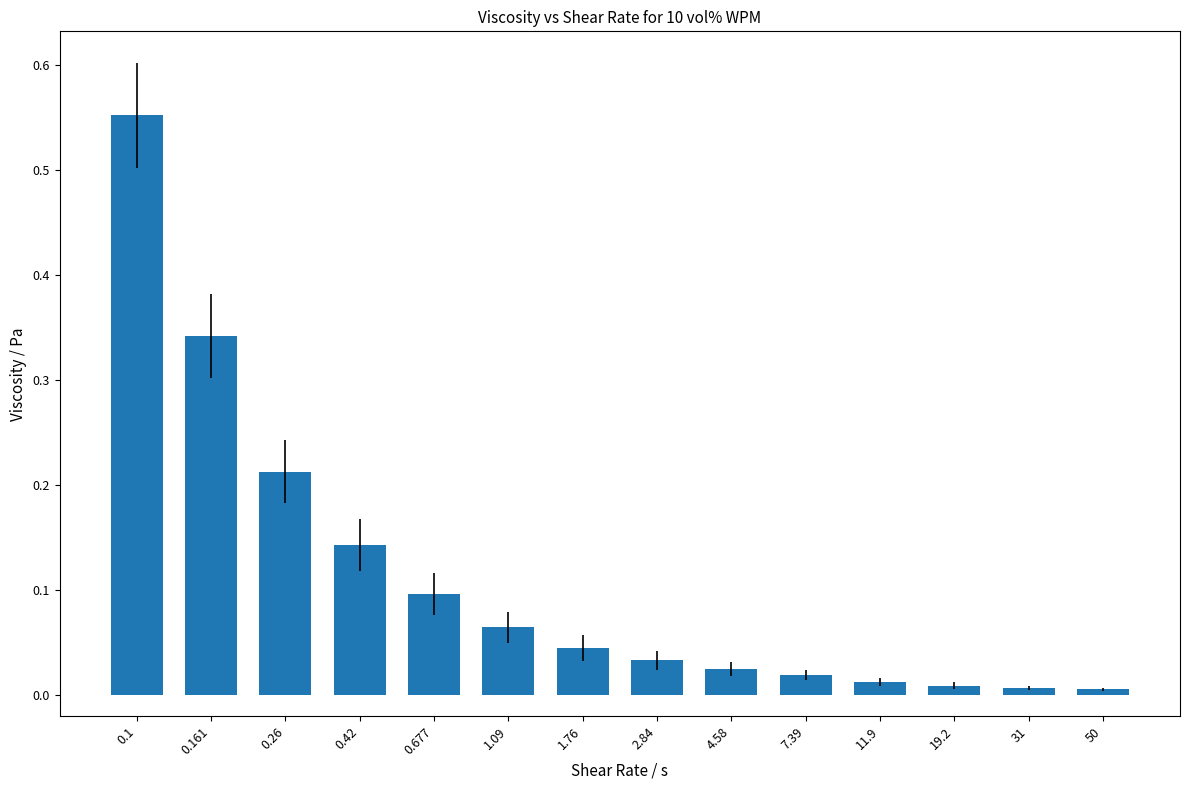

What is the difference between the maximum and minimum values?

0.5